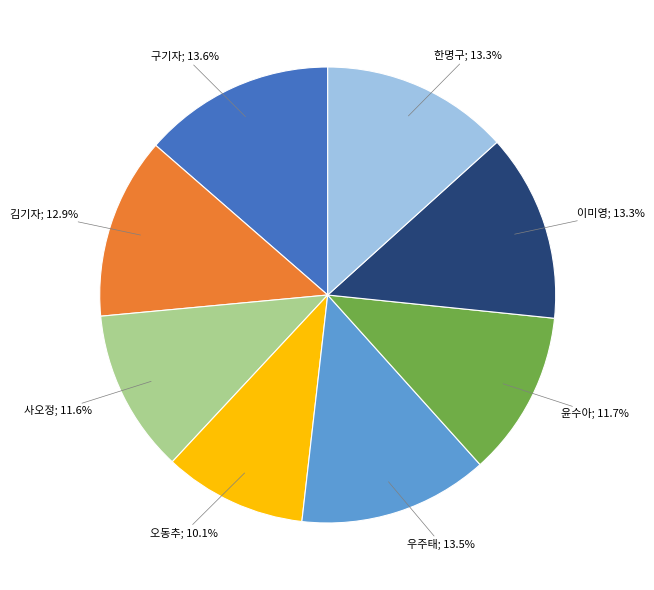

How many slices are in this pie chart?

8